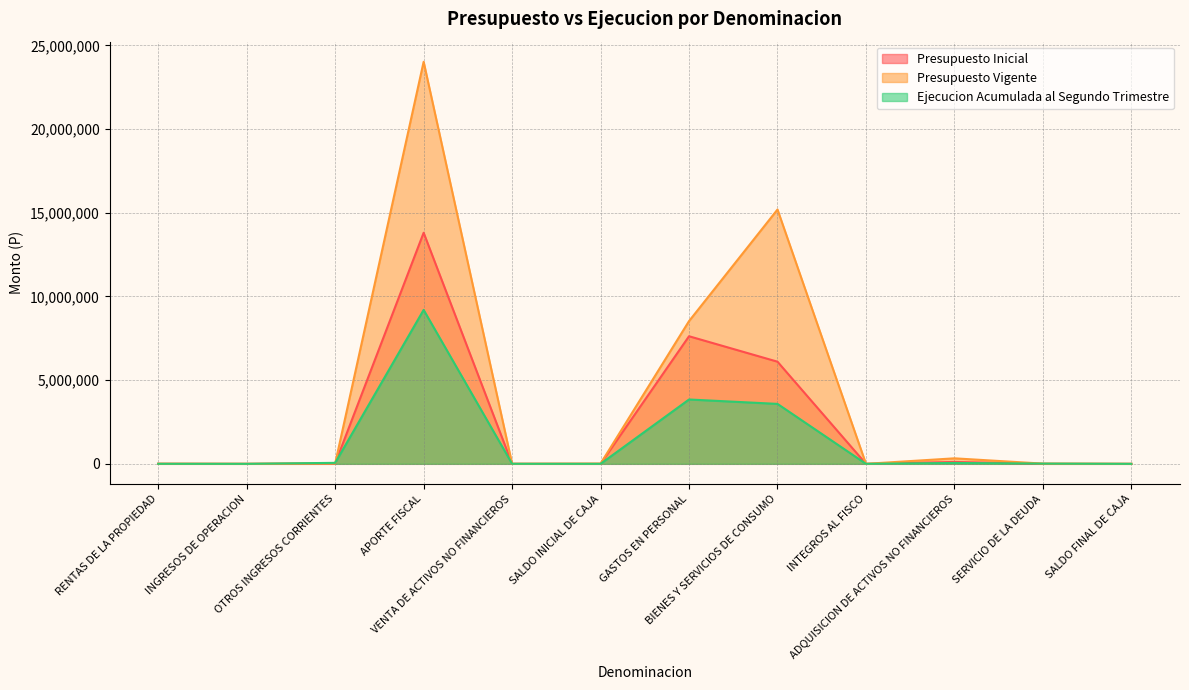

Is it true that Ejecucion Acumulada al Segundo Trimestre equals 38463 at OTROS INGRESOS CORRIENTES?

False